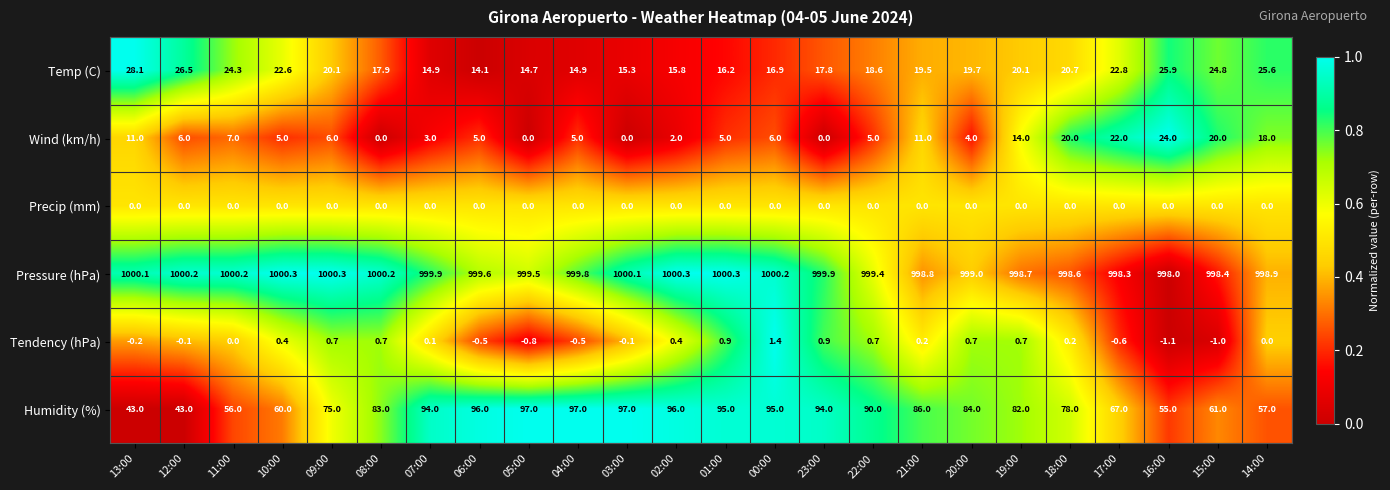

What is the smallest value displayed?

-1.1